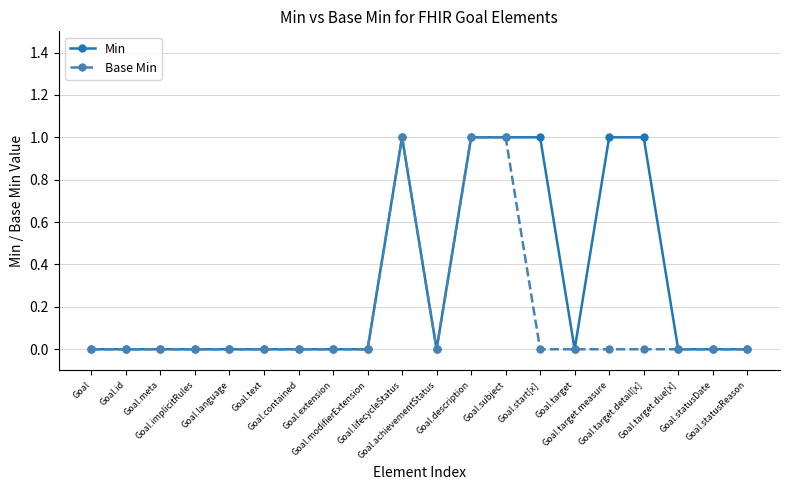

Reading right to left, transcribe all the data shown in this chart.

Min: 0	0	0	1	1	0	1	1	1	0	1	0	0	0	0	0	0	0	0	0
Base Min: 0	0	0	0	0	0	0	1	1	0	1	0	0	0	0	0	0	0	0	0